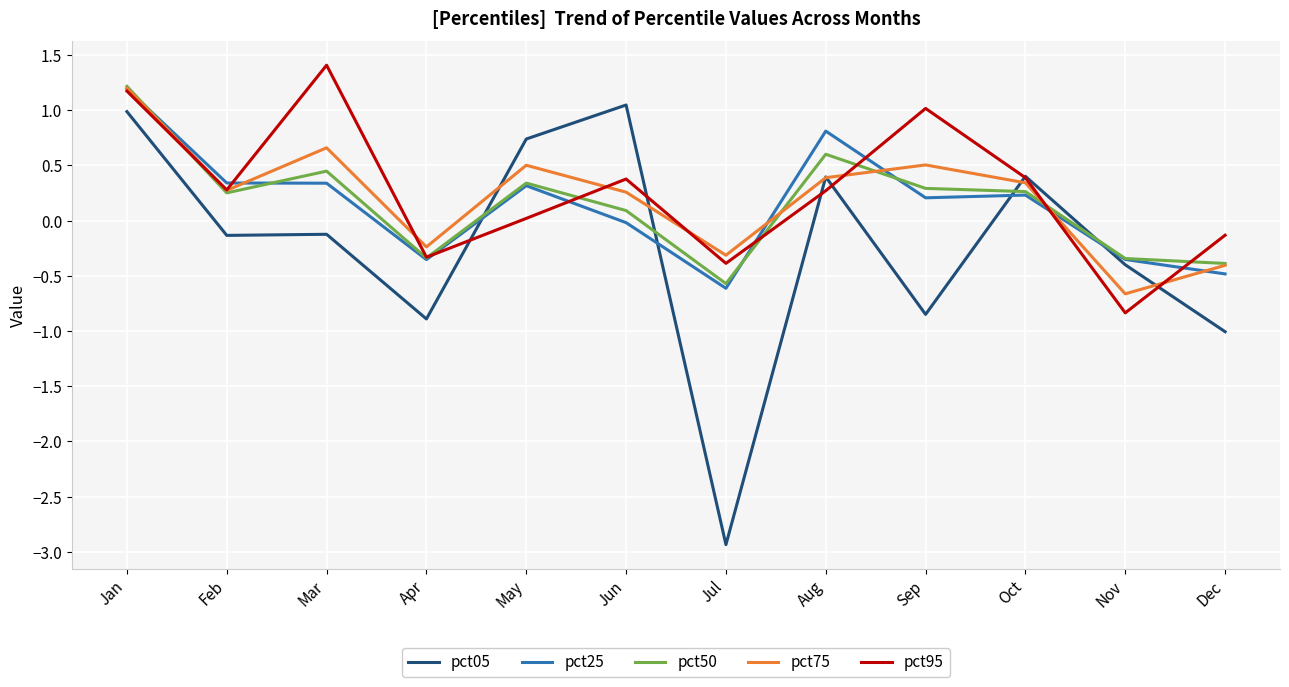

Which series has the largest range (max minus min)?

pct05